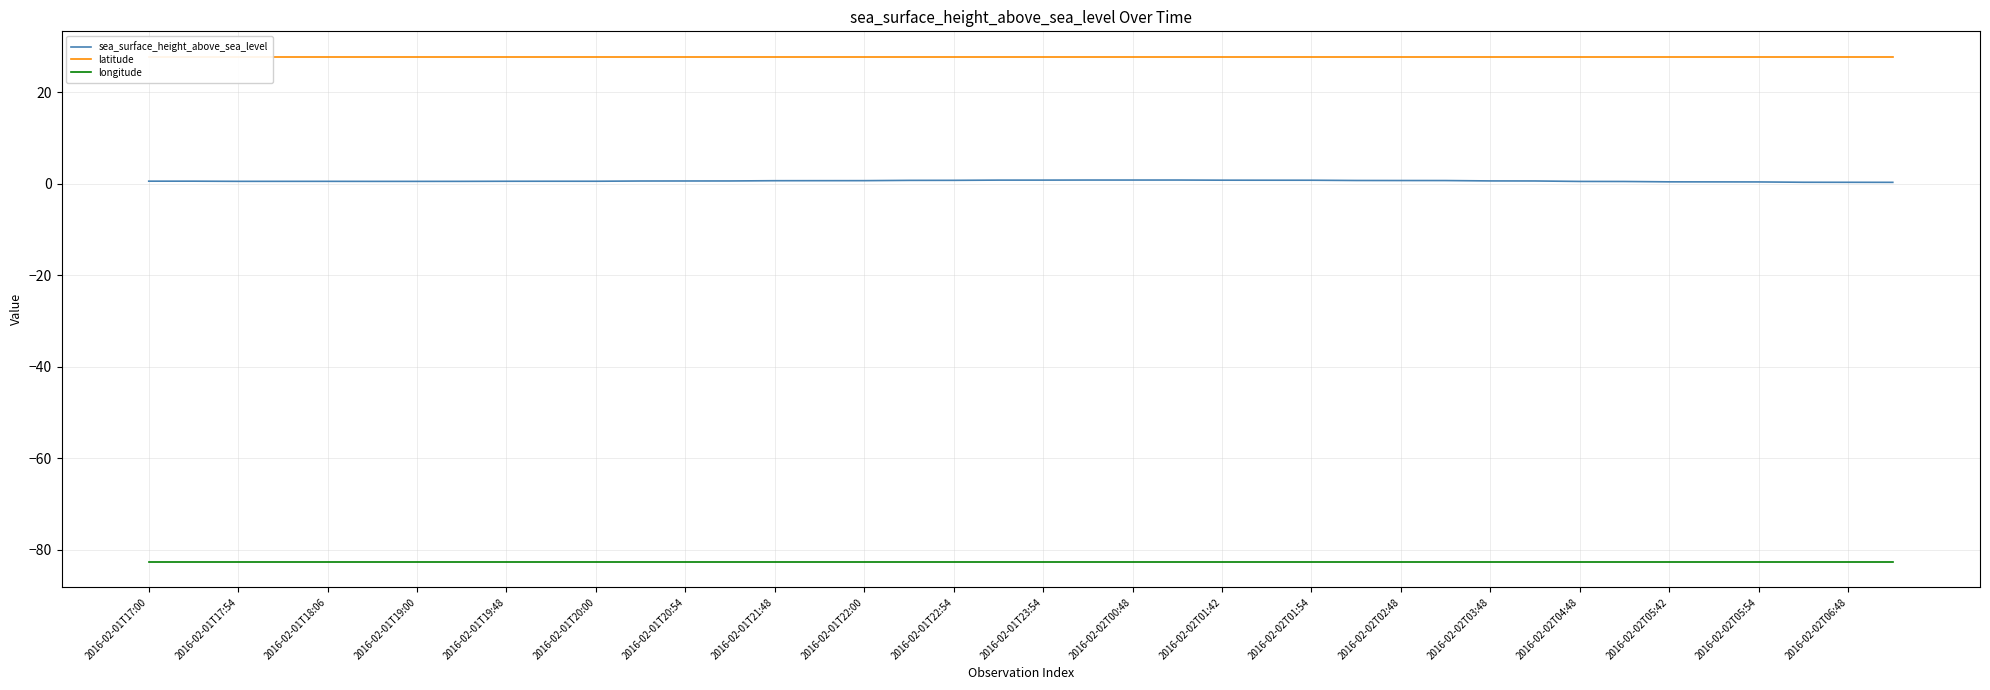

What is the value of the longitude point at the 8th from the left?

-82.6